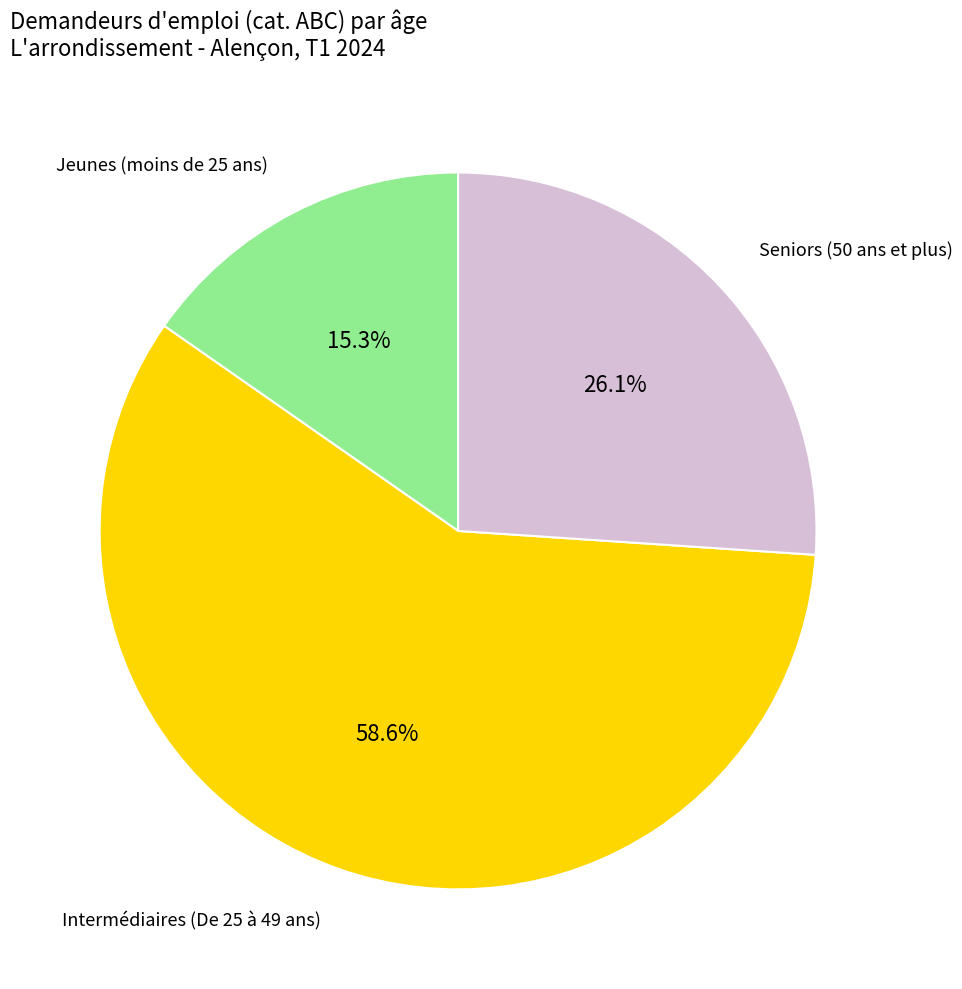

Does any single category account for the majority?

Yes